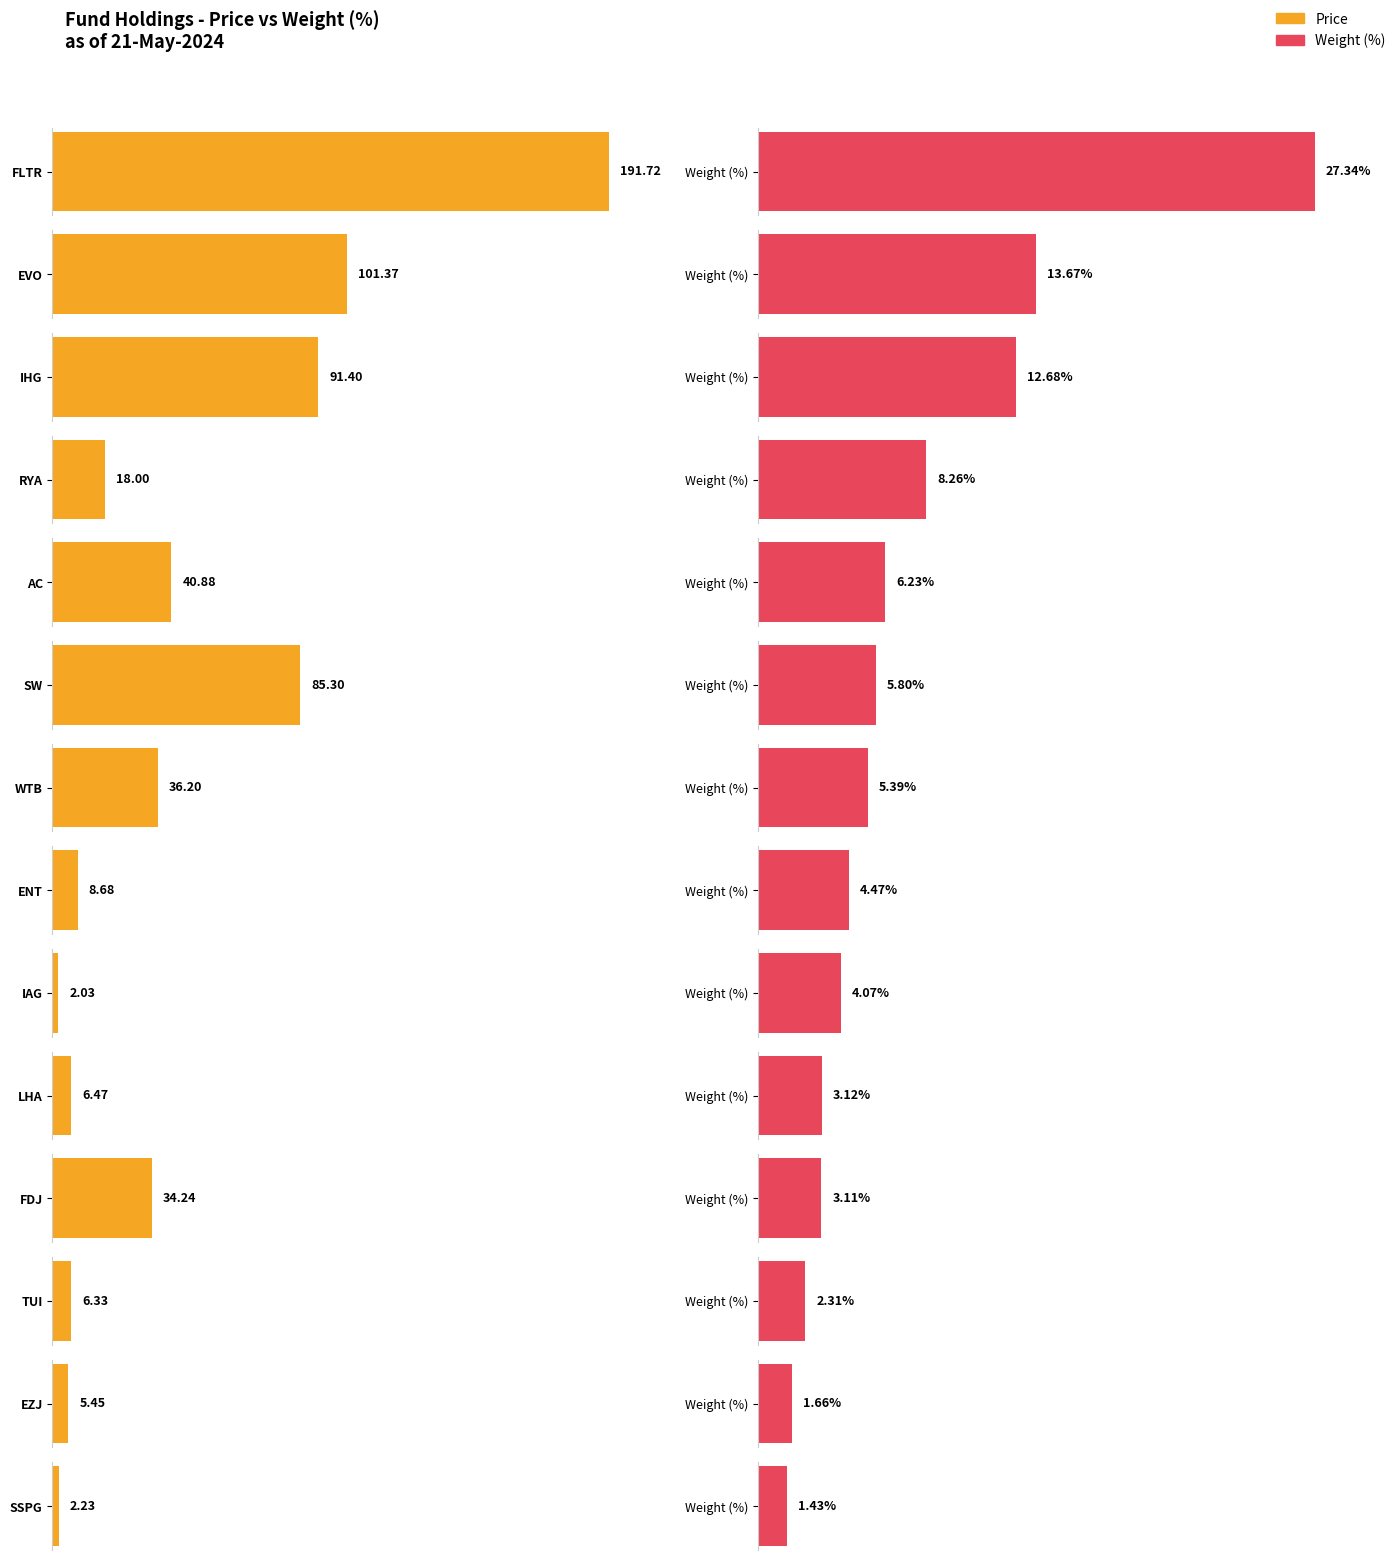

What is the total value across all series at EVO?

115.0